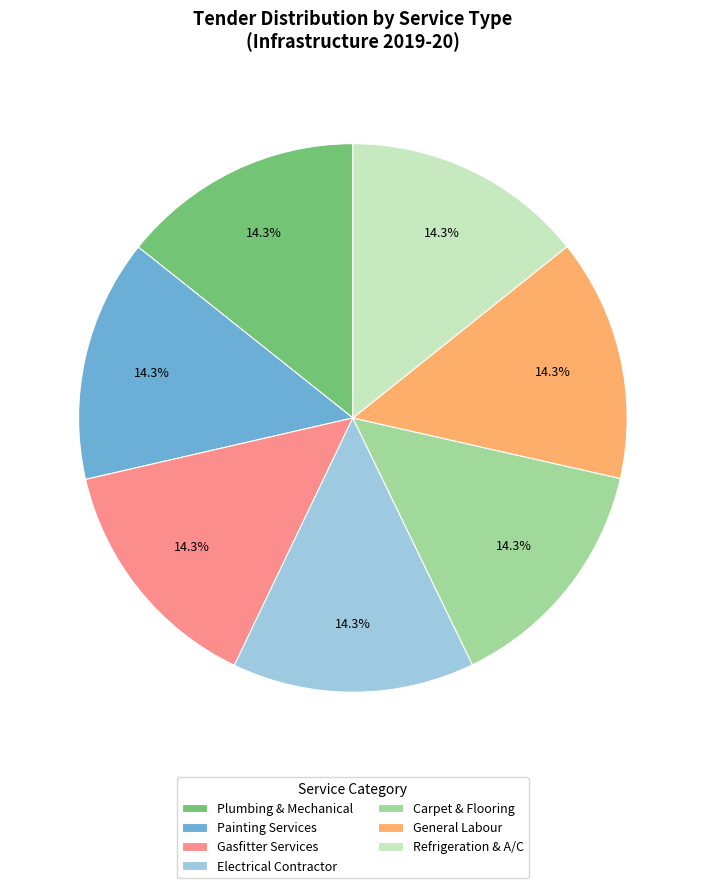

How many slices are in this pie chart?

7